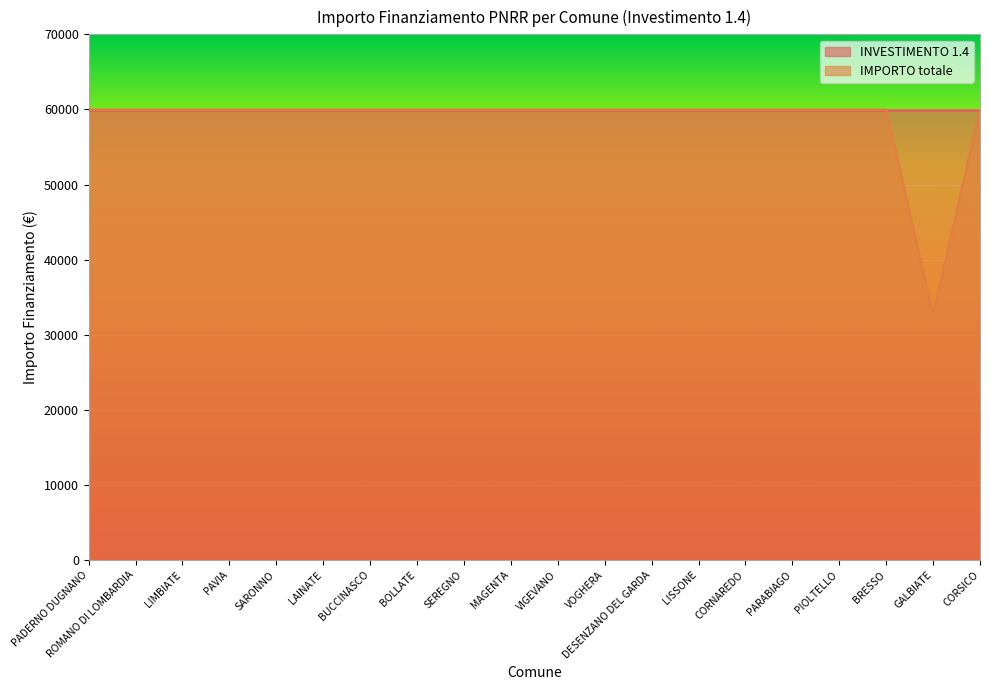

How many points are lower than both their immediate neighbors (excluding endpoints)?

1